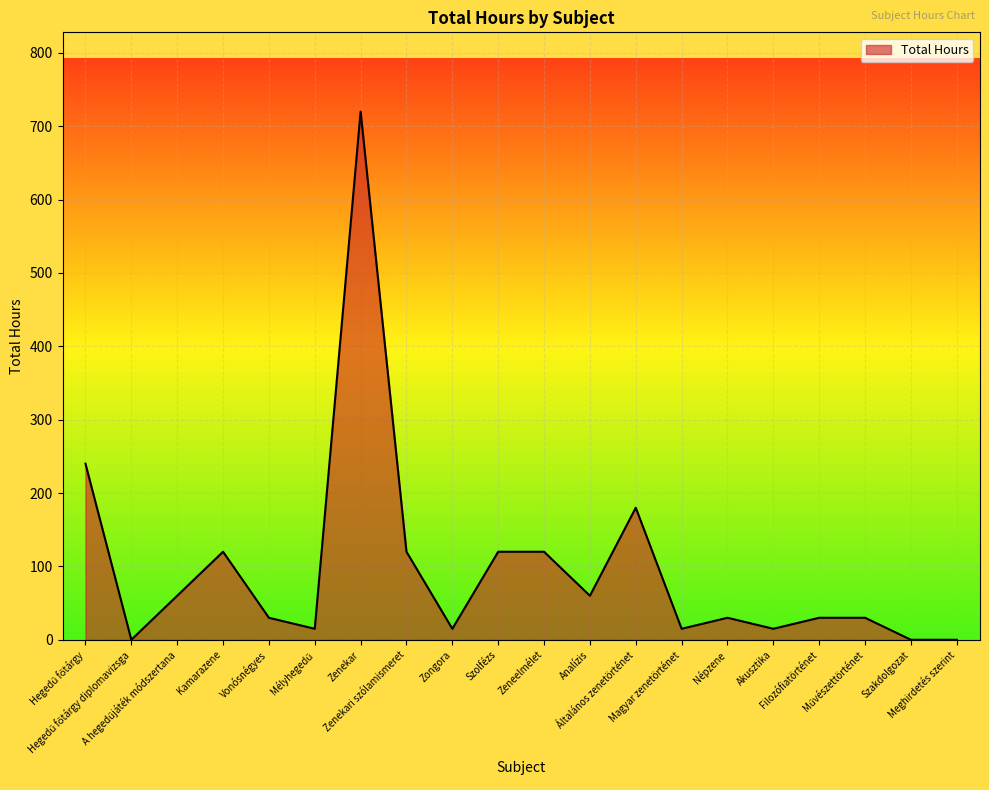

Between Népzene and Magyar zenetörténet, which is larger?

Népzene